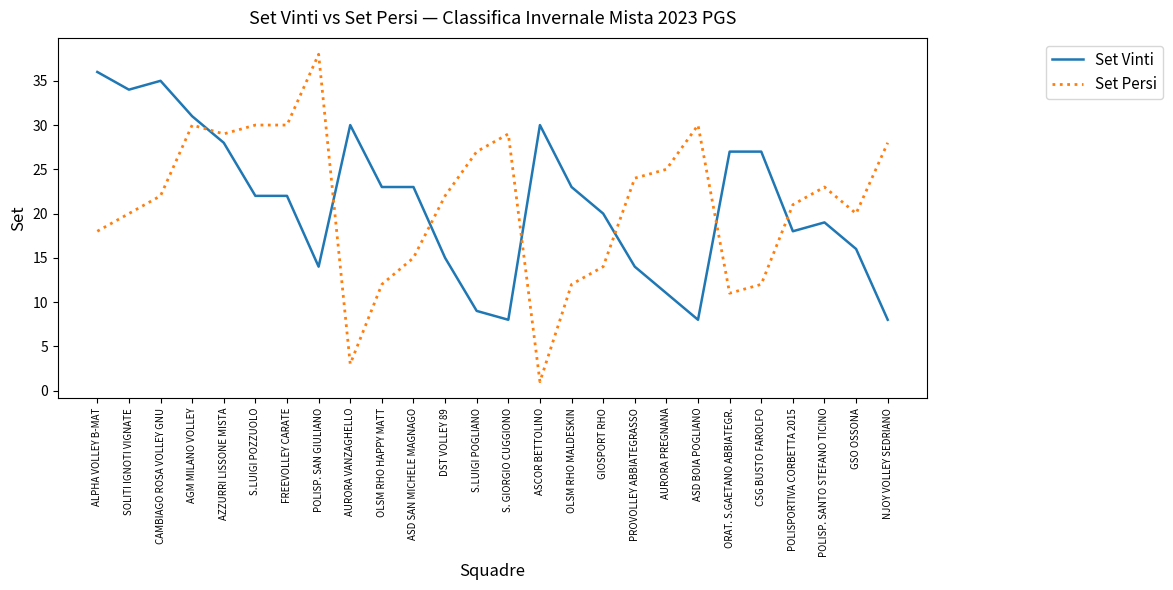

Reading right to left, extract all data points from this chart.

Set Vinti: 8	16	19	18	27	27	8	11	14	20	23	30	8	9	15	23	23	30	14	22	22	28	31	35	34	36
Set Persi: 28	20	23	21	12	11	30	25	24	14	12	1	29	27	22	15	12	3	38	30	30	29	30	22	20	18